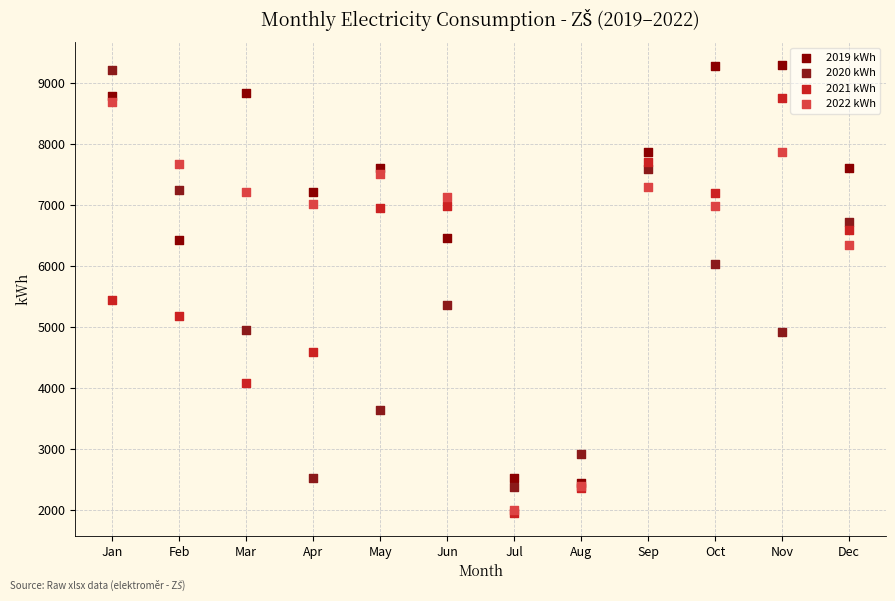

Across all series, what Y value is closest to 5626?

5452